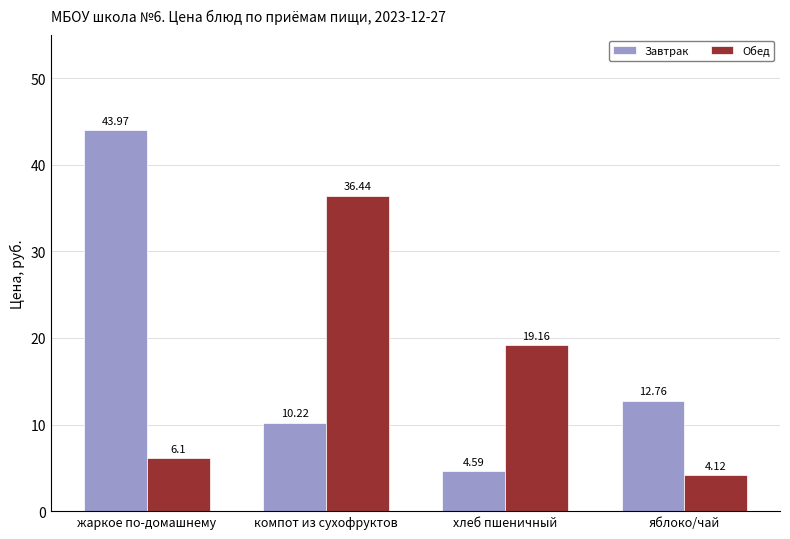

What are all the series names shown in the legend?

Завтрак, Обед